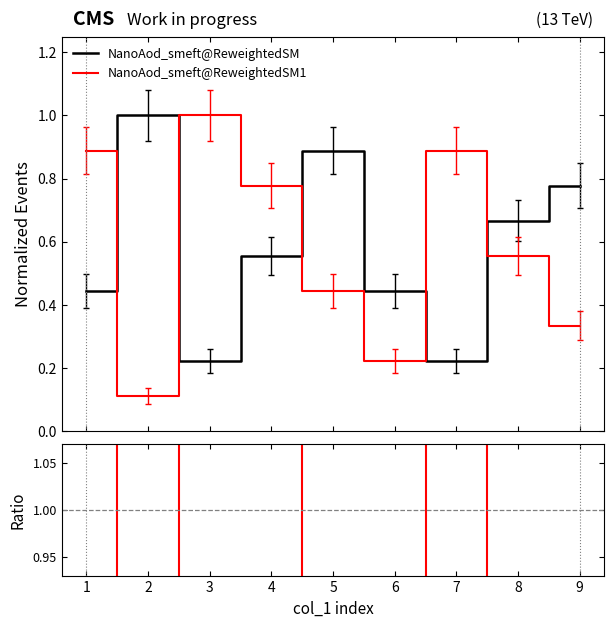

True or false: NanoAod_smeft@ReweightedSM and NanoAod_smeft@ReweightedSM1 cross at least once.

True